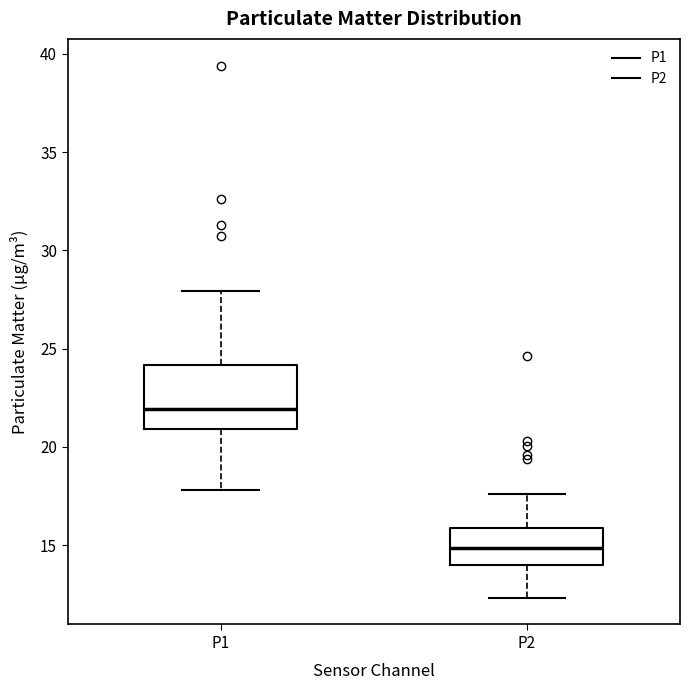

Which box is the tallest, from its lower edge to its upper edge?

P1